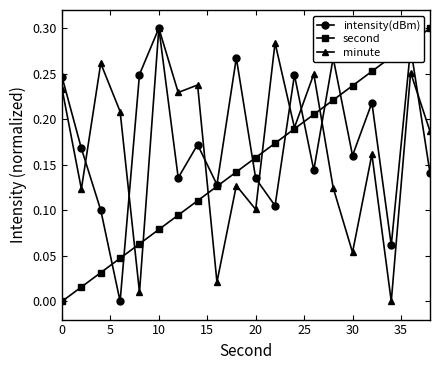

True or false: second has more than 2 interior local peaks.

False